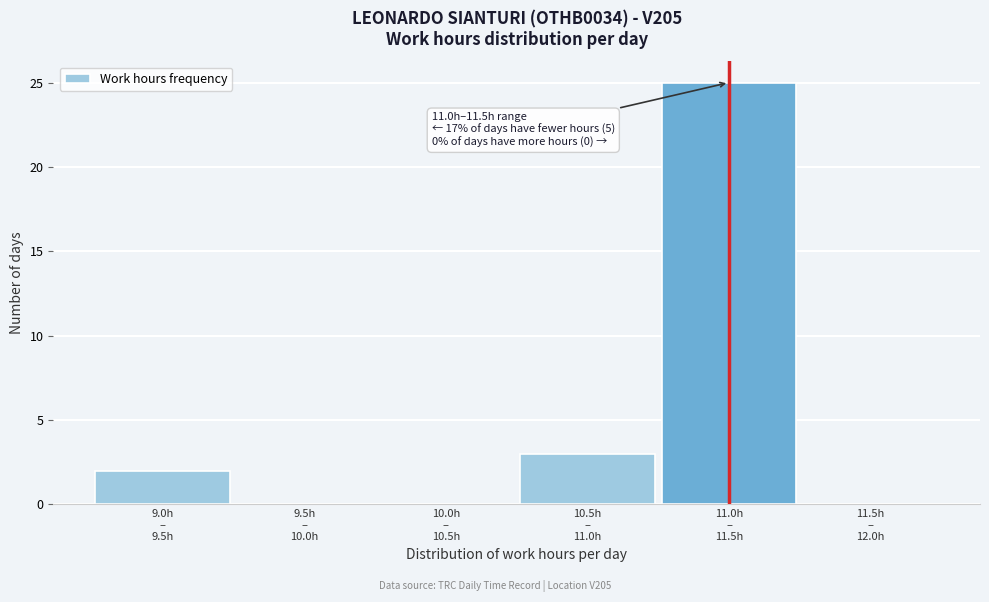

What is the sum of all values?

30